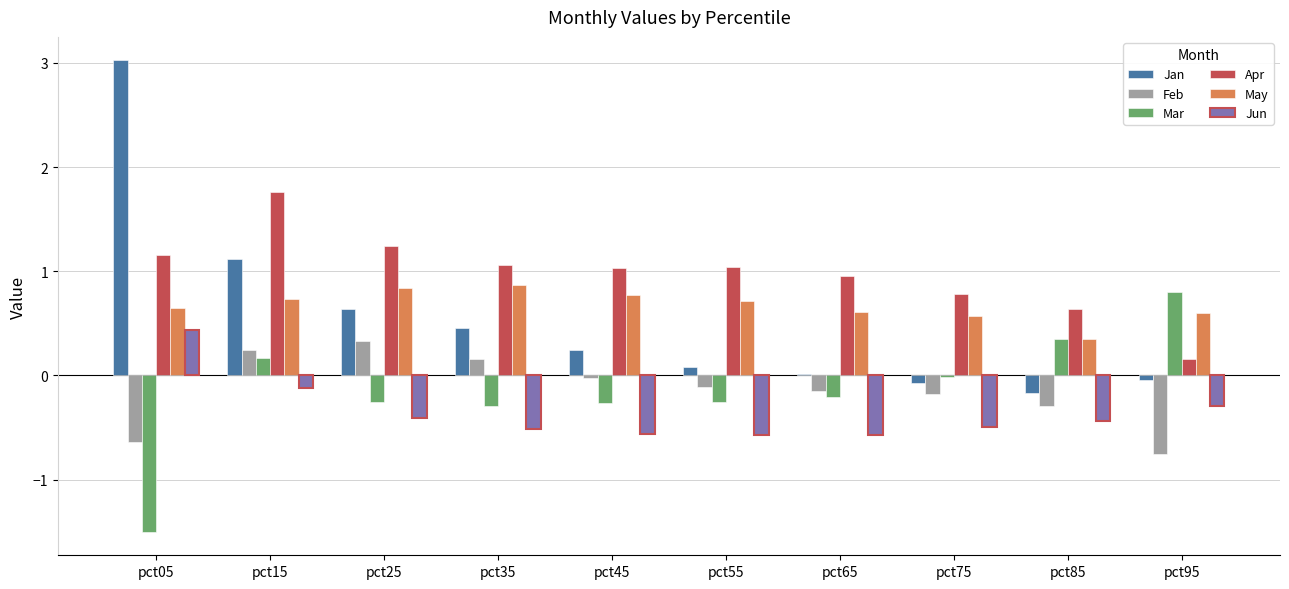

Which series has the largest total across all categories?

Apr